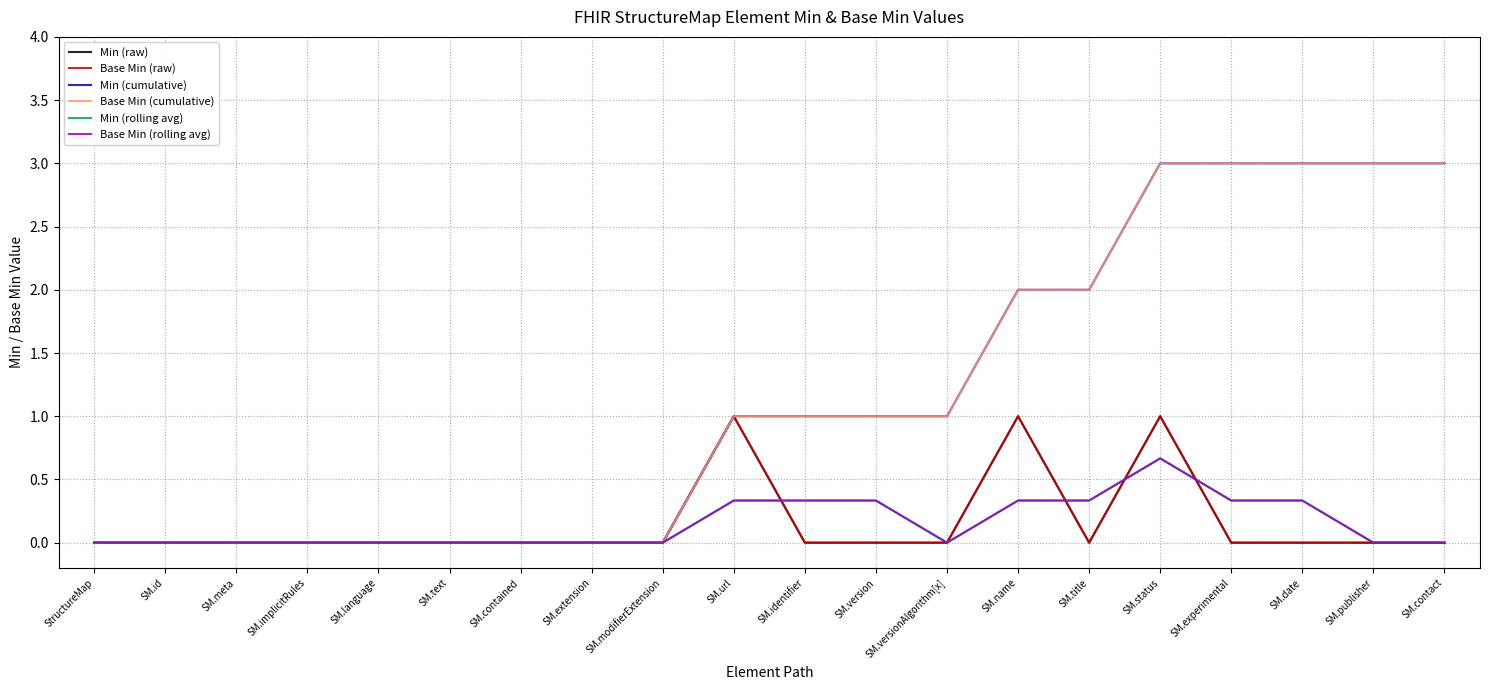

Does the chart display data point markers on the line(s)?

No